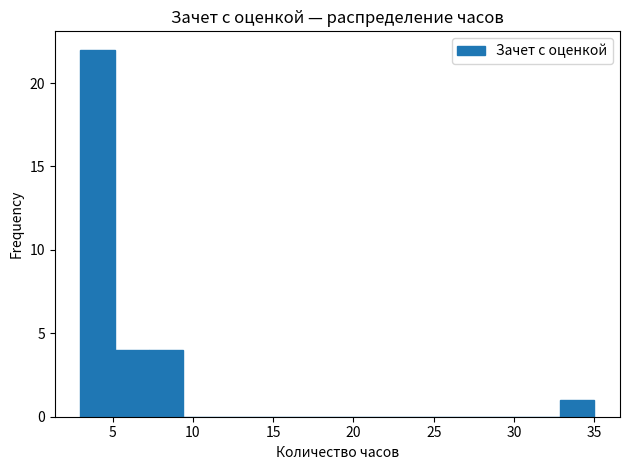

Reading left to right, list every bar in this chart as the range it spans on the x-axis followed by its height. Neither the bar edges nor the heights are printed on the chart, so give them approximately, as read against the axes.

3.0 to 5.0: 22
5.0 to 7.5: 4
7.5 to 9.5: 4
9.5 to 11.5: 0
11.5 to 13.5: 0
13.5 to 16.0: 0
16.0 to 18.0: 0
18.0 to 20.0: 0
20.0 to 22.0: 0
22.0 to 24.5: 0
24.5 to 26.5: 0
26.5 to 28.5: 0
28.5 to 30.5: 0
30.5 to 33.0: 0
33.0 to 35.0: 1